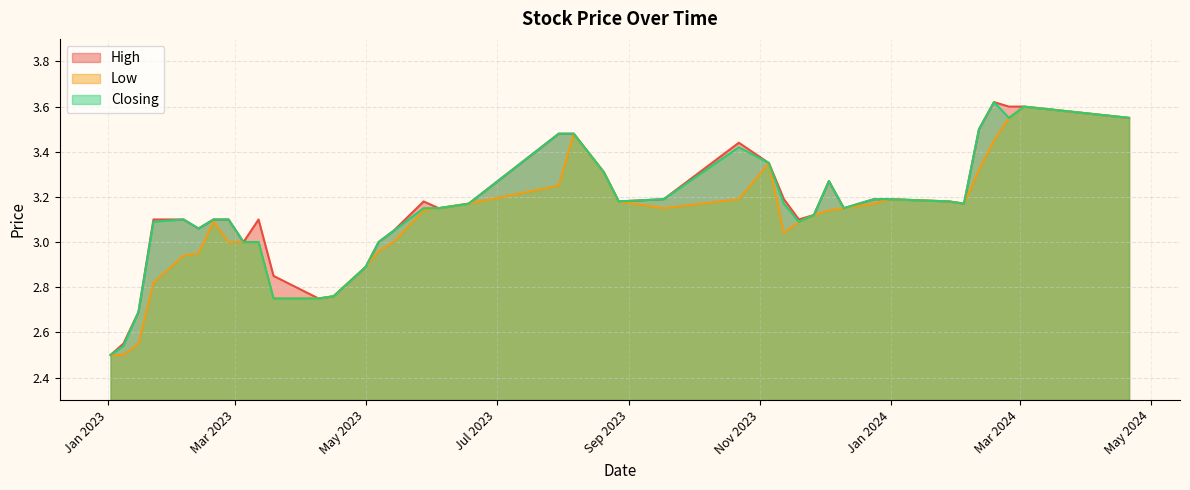

How many interior local valleys does the Low series have?

3